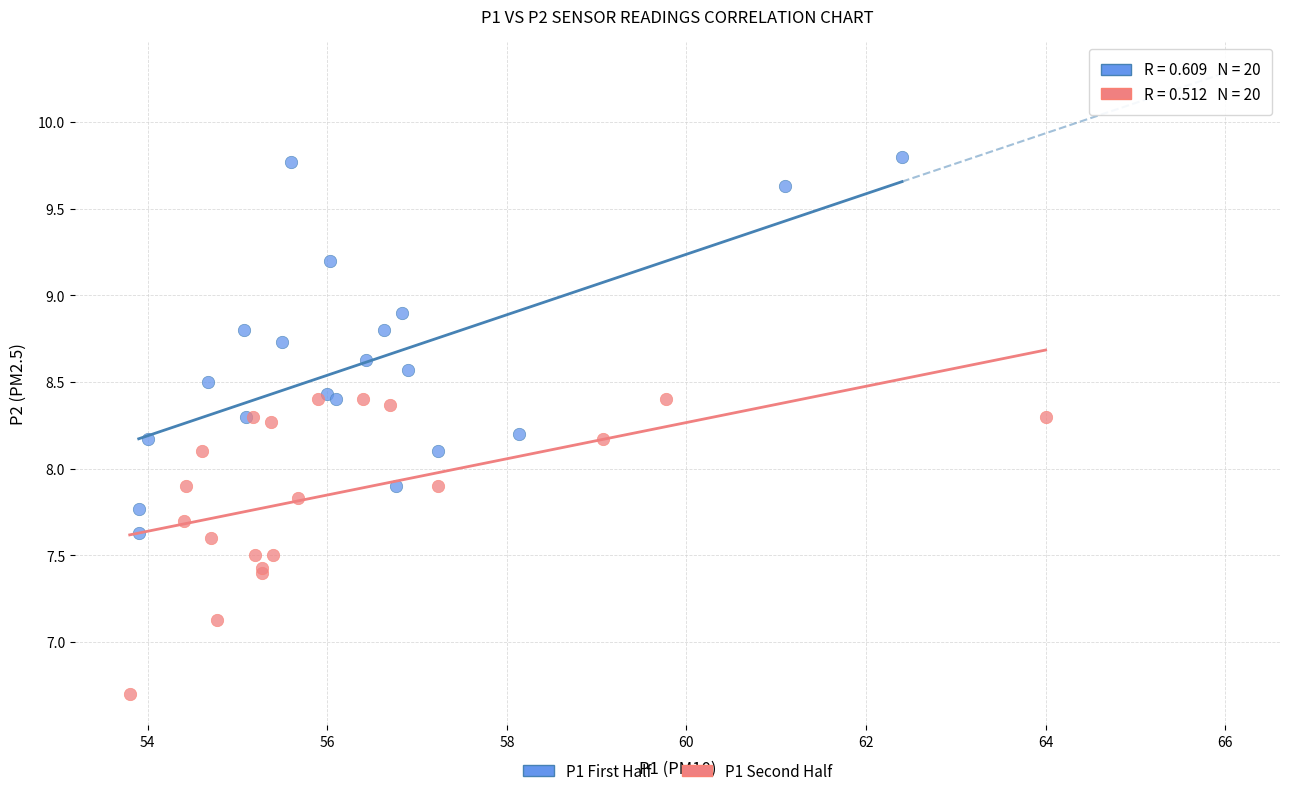

Which series has the widest spread of Y values?

P1 First Half